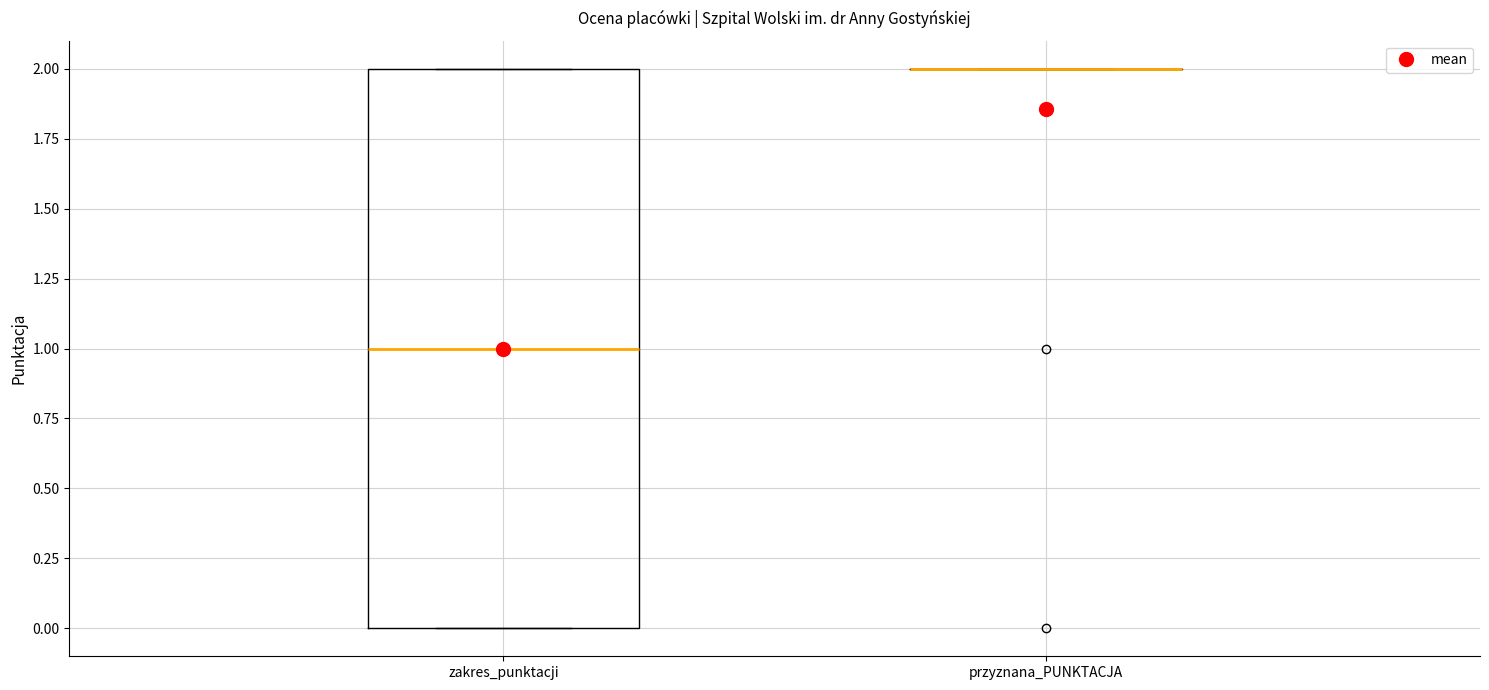

Reading left to right, transcribe this box plot: for each box, give where its median line is, the range the box spans, and where its two whiskers end, as read against the y-axis. The values are not printed on the chart, so give them approximately, as read against the axis.

zakres_punktacji: median 1, box 0 to 2, whiskers 0 to 2
przyznana_PUNKTACJA: box collapsed to a line at 2, whiskers 2 to 2